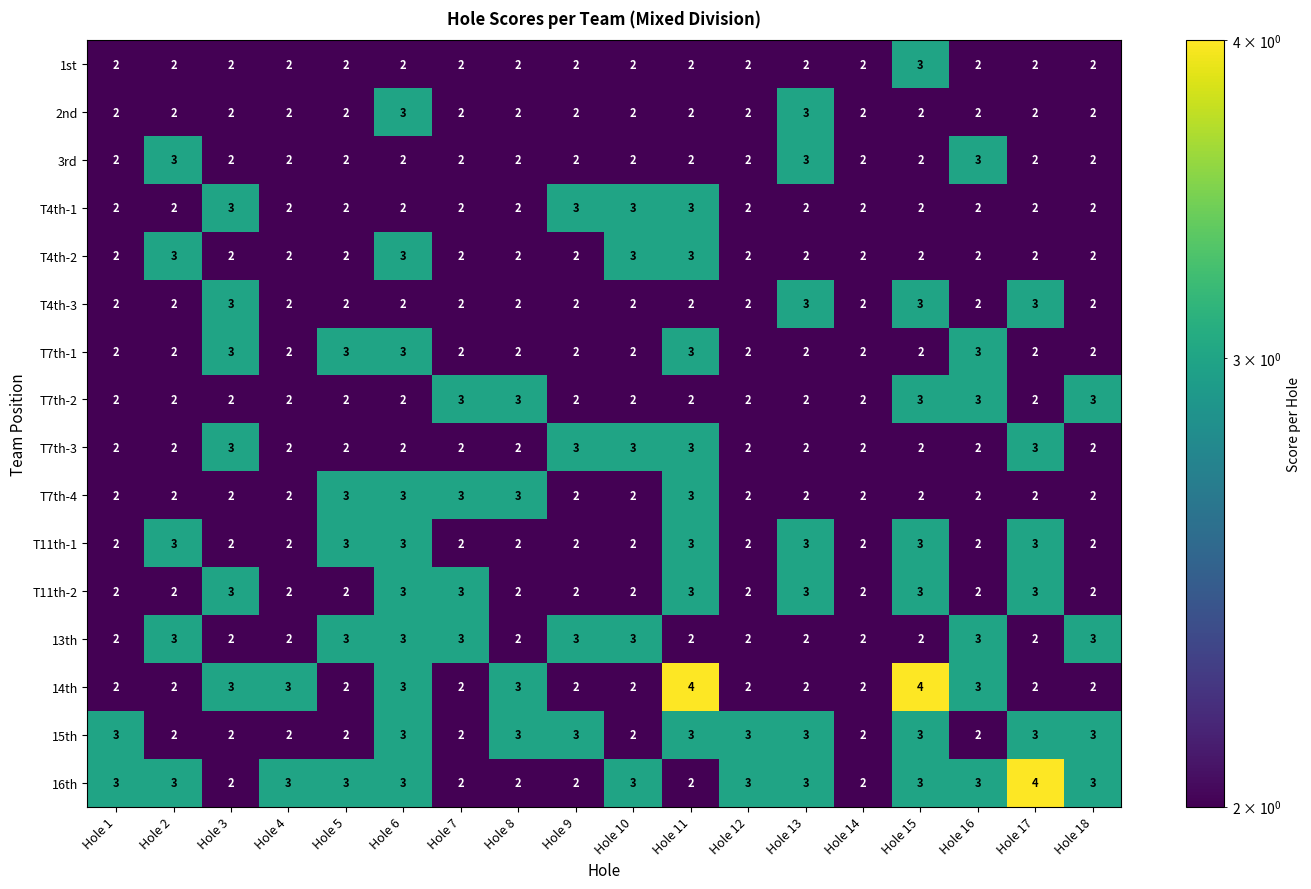

Which series has the largest total across all categories?

16th